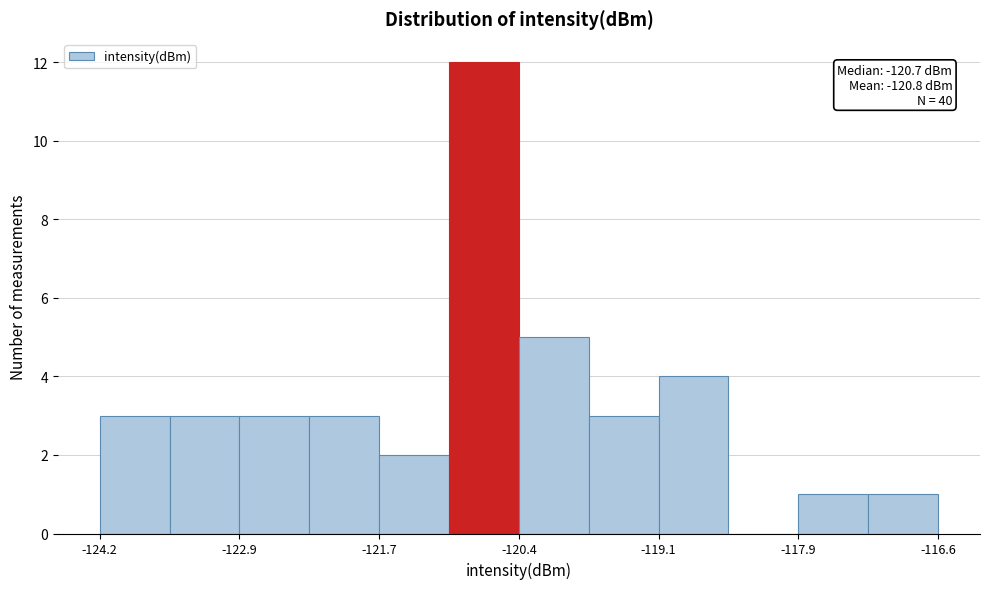

Read against the x-axis, roughly where is the centre of the tallest bar?

-120.8